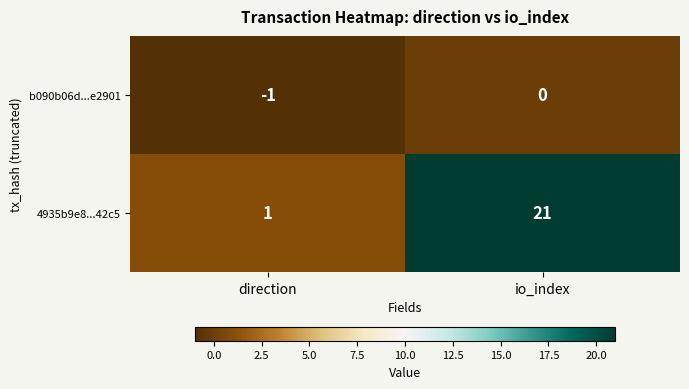

Rank the series at io_index from lowest to highest value.

b090b06d...e2901, 4935b9e8...42c5